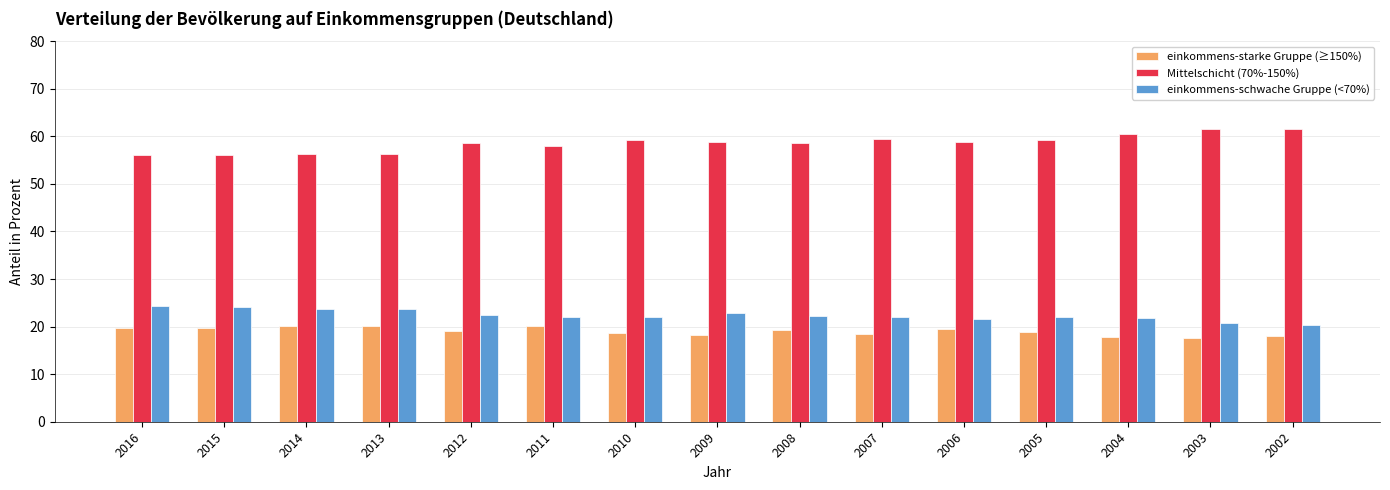

Which series has the widest spread of values?

Mittelschicht (70%-150%)